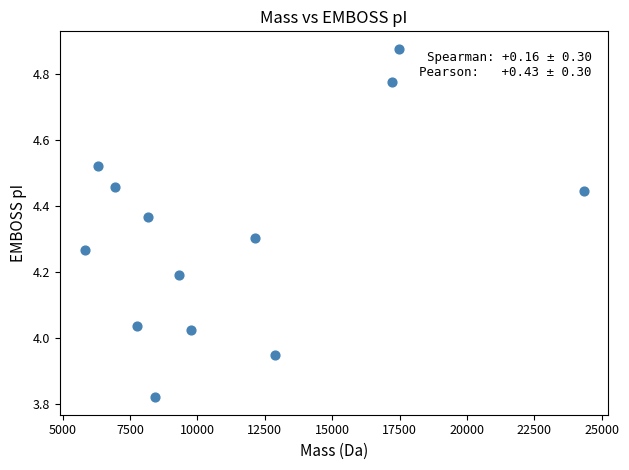

What is the range of Y values (max minus min)?

1.1